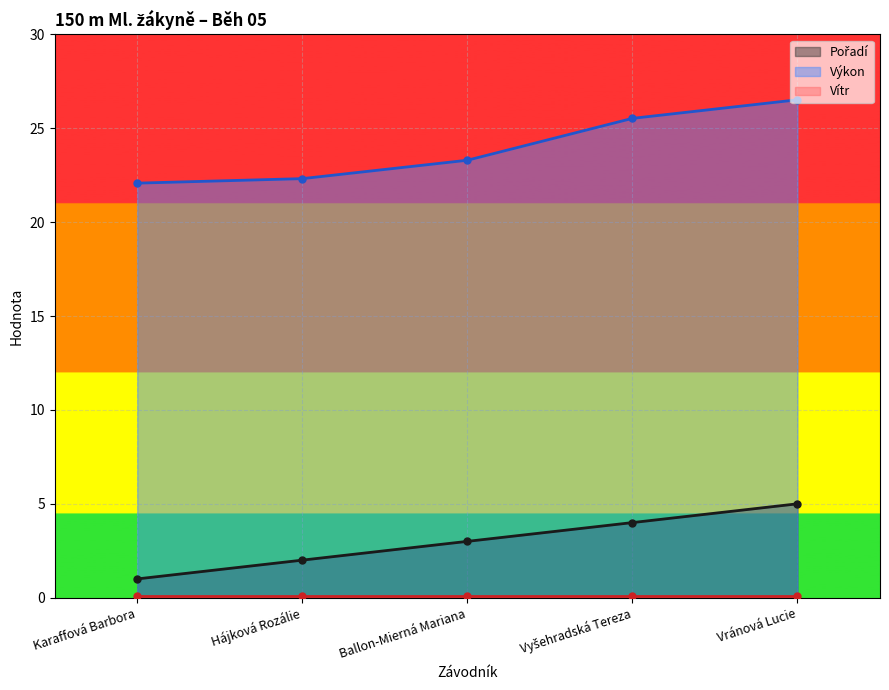

What is the value of the Pořadí point at the 5th from the left?

5.0